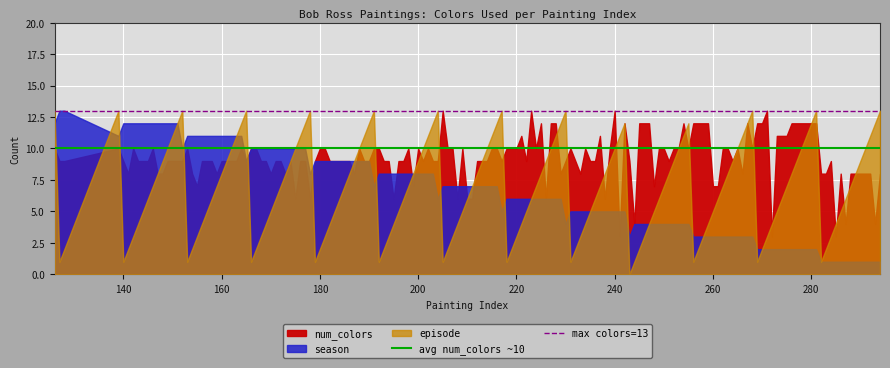

Which series has the largest total across all categories?

max colors=13